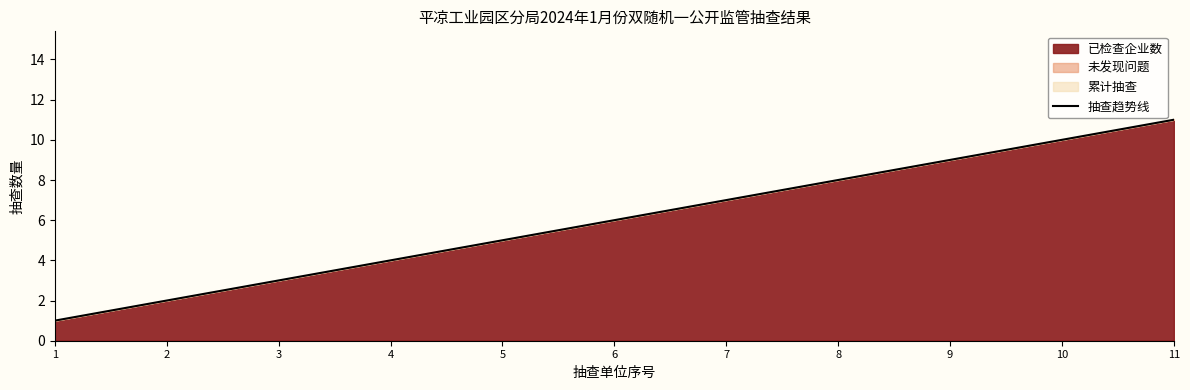

True or false: the data has more than 1 interior local peaks.

False